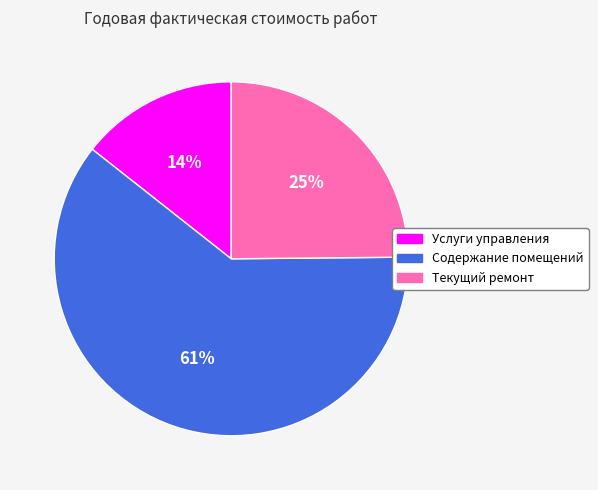

Which category has the smallest portion of the pie?

Услуги управления